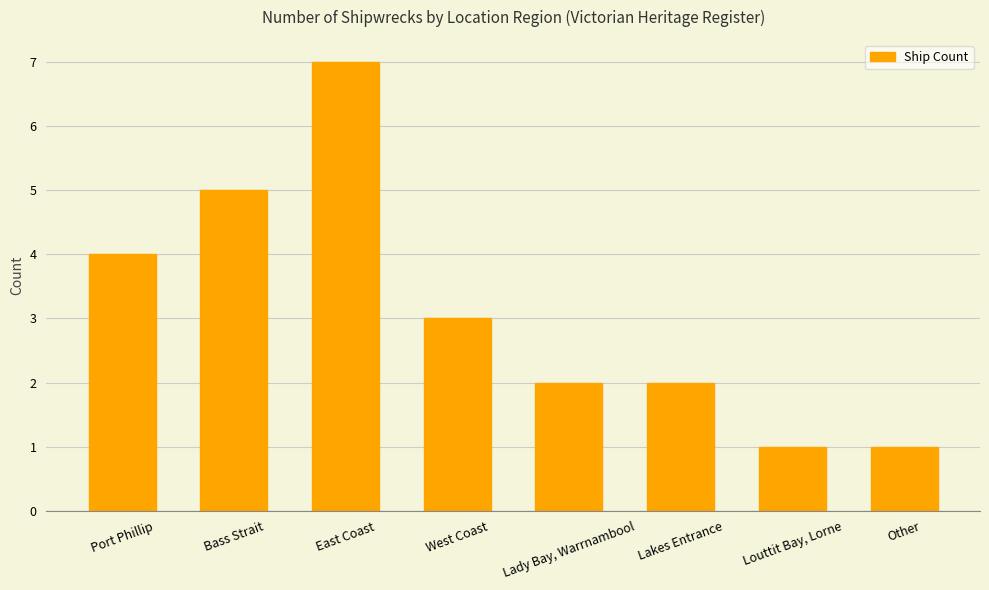

How many series are shown in this chart?

1